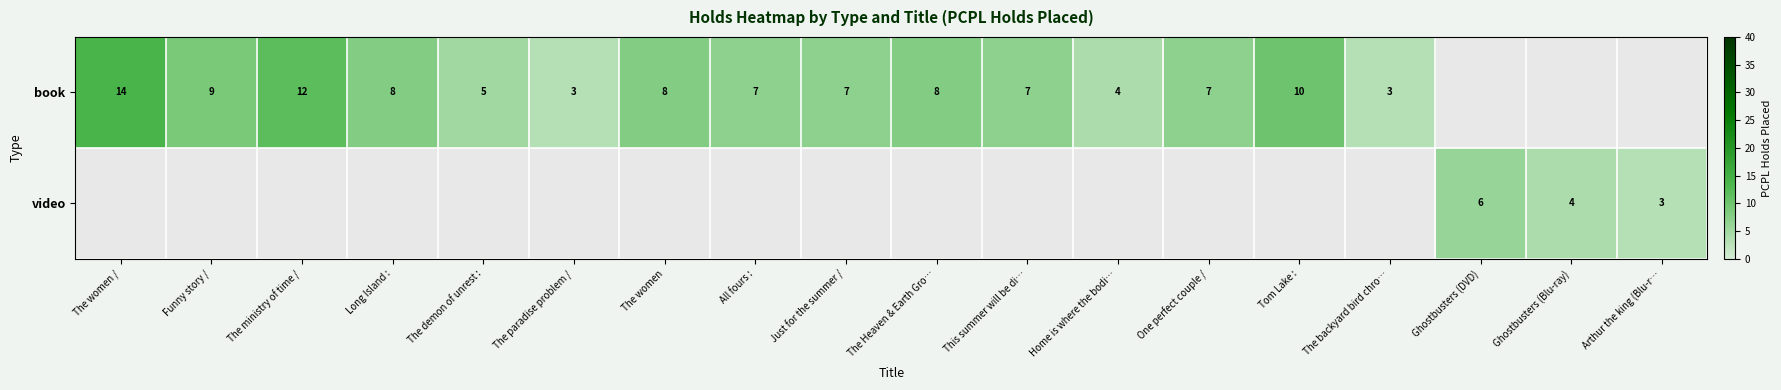

What is the sum of the book values at All fours : and The Heaven & Earth Gro…?

15